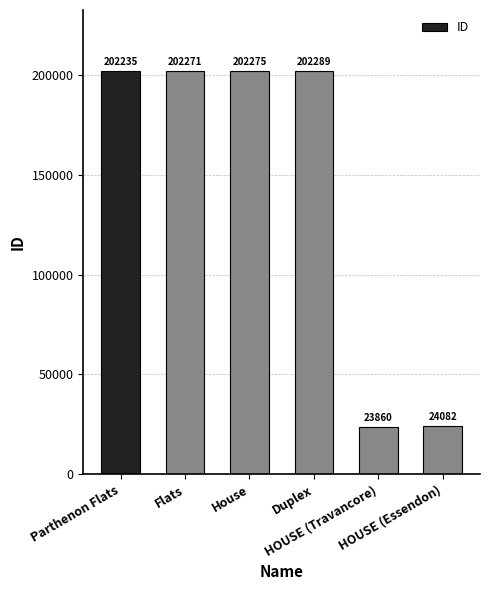

How many categories are shown in the chart?

6